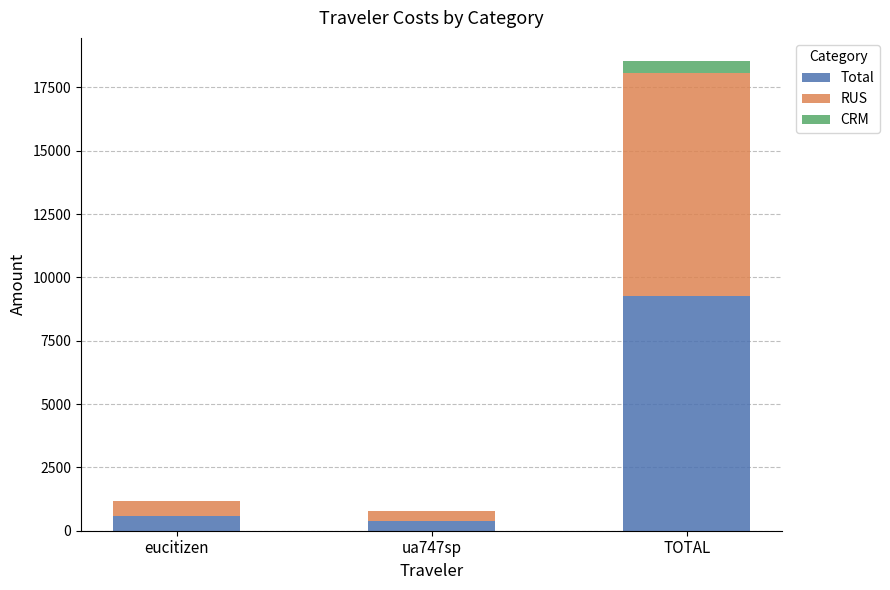

What are all the series names shown in the legend?

Total, RUS, CRM